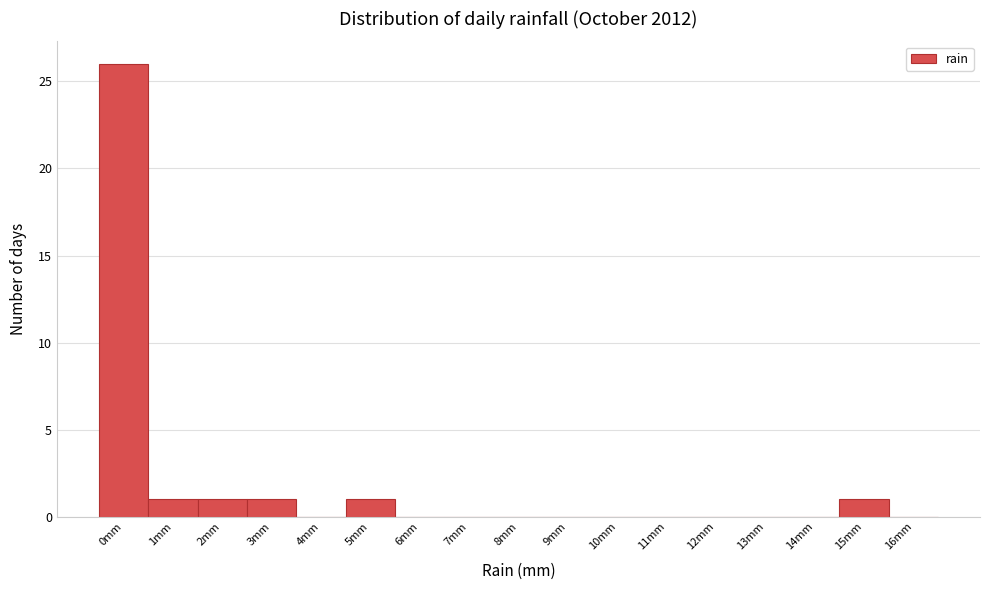

Reading left to right, what are all the values shown in this chart?

0mm=26	1mm=1	2mm=1	3mm=1	4mm=0	5mm=1	6mm=0	7mm=0	8mm=0	9mm=0	10mm=0	11mm=0	12mm=0	13mm=0	14mm=0	15mm=1	16mm=0